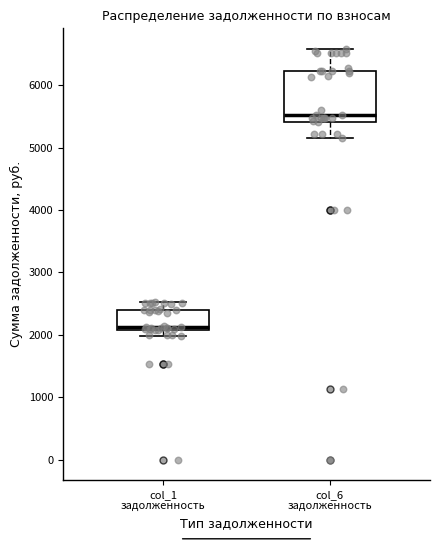

Reading left to right, transcribe this box plot: for each box, give where its median line is, the range the box spans, and where its two whiskers end, as read against the y-axis. The values are not printed on the chart, so give them approximately, as read against the axis.

col_1 задолженность: median 2100 (just above the box's lower edge), box 2100 to 2400, whiskers 2000 to 2500
col_6 задолженность: median 5500, box 5400 to 6200, whiskers 5200 to 6600